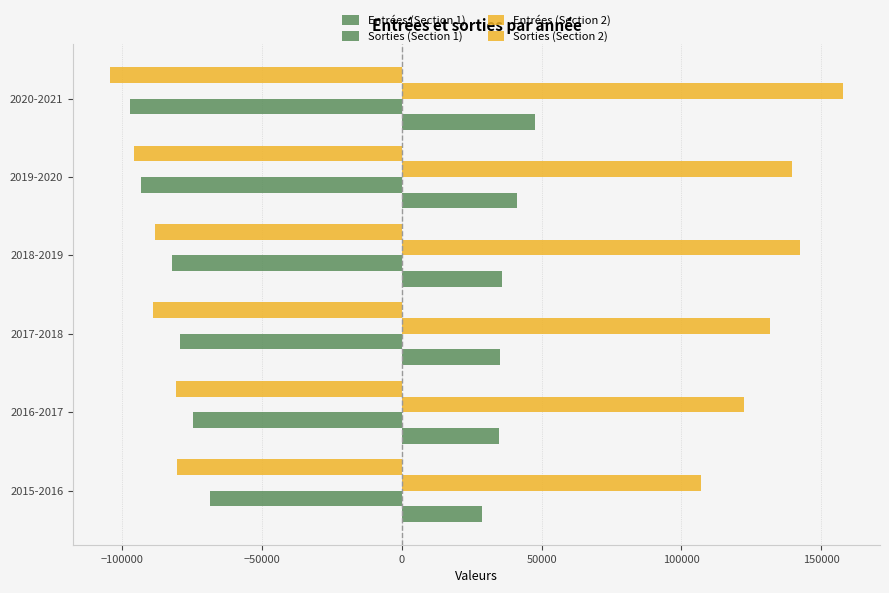

How many values in the Entrées (Section 2) series are below 139488?

3